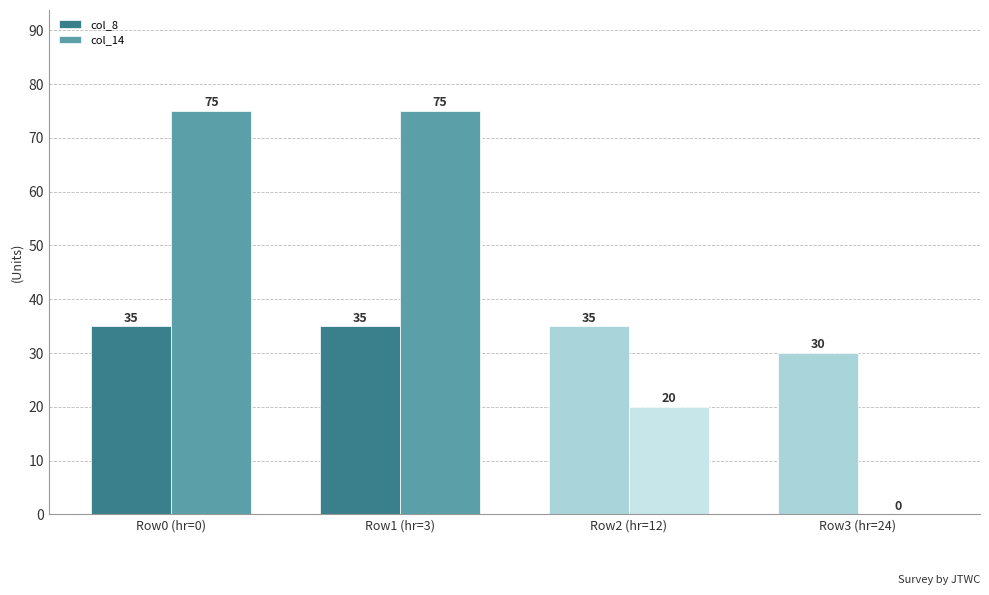

At which label is col_14 closest to 37?

Row2 (hr=12)